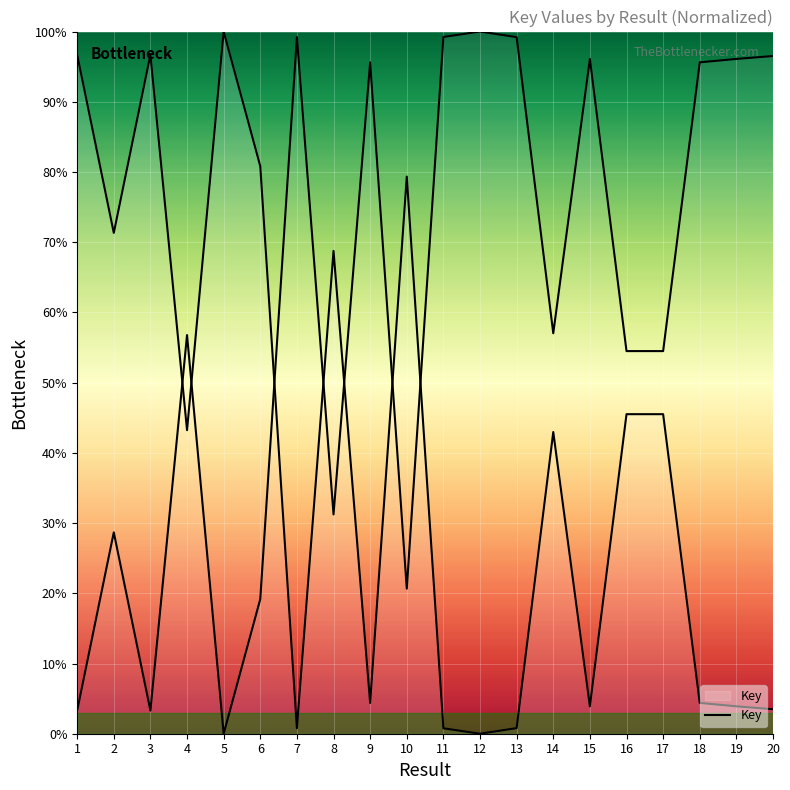

At which label is the value closest to 50?

16